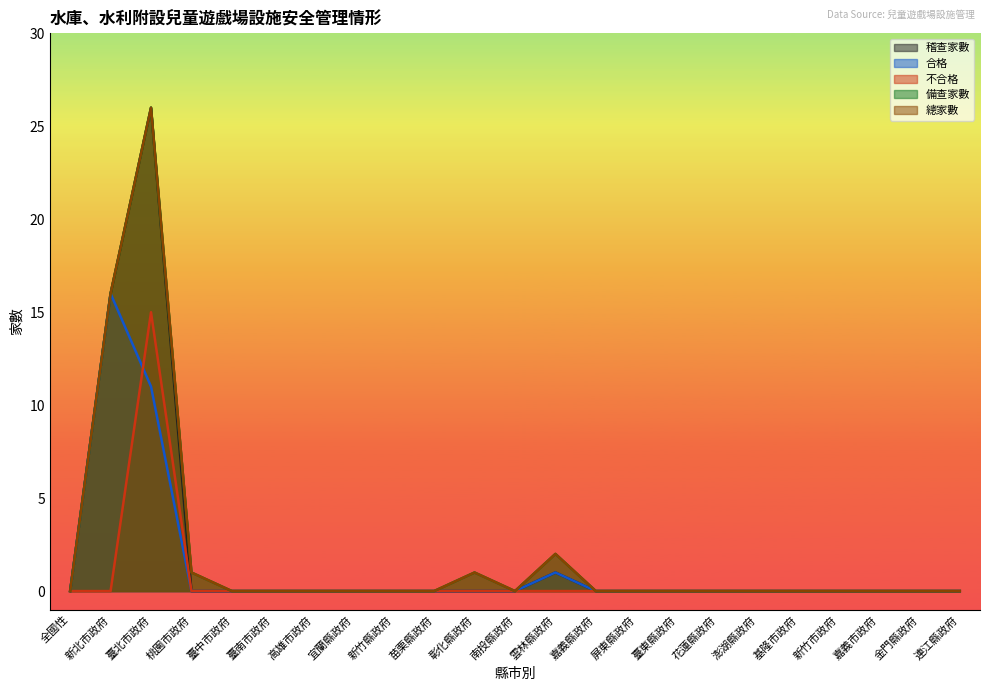

Which has a higher value, 新竹市政府 or 嘉義市政府?

新竹市政府